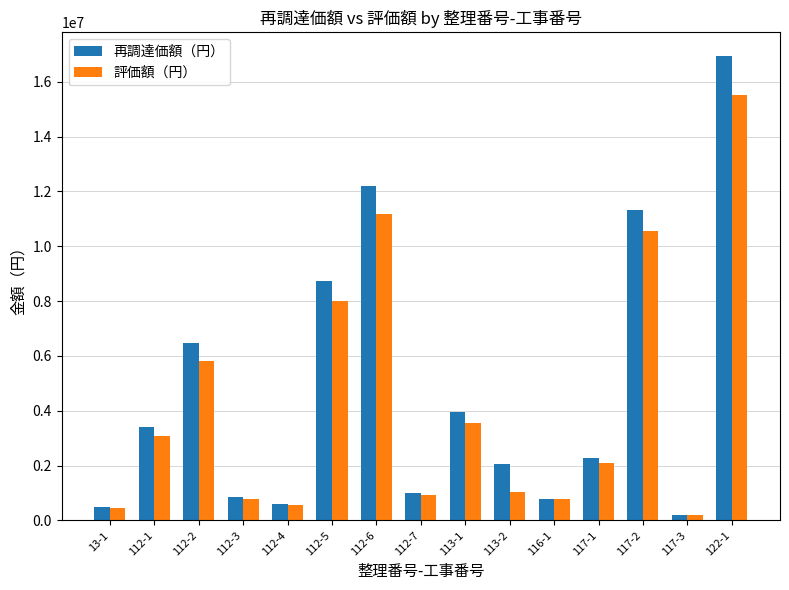

Is the value of 評価額（円） at 112-3 greater than the value of 再調達価額（円） at 117-3?

Yes